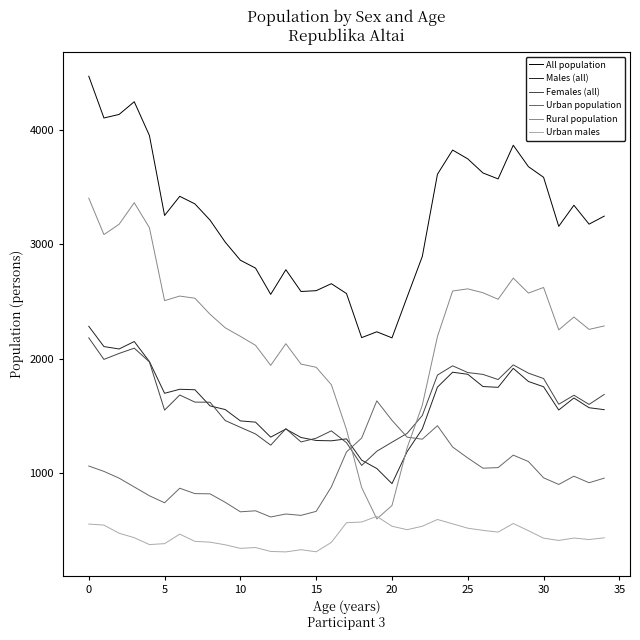

True or false: Females (all) and All population cross at least once.

False